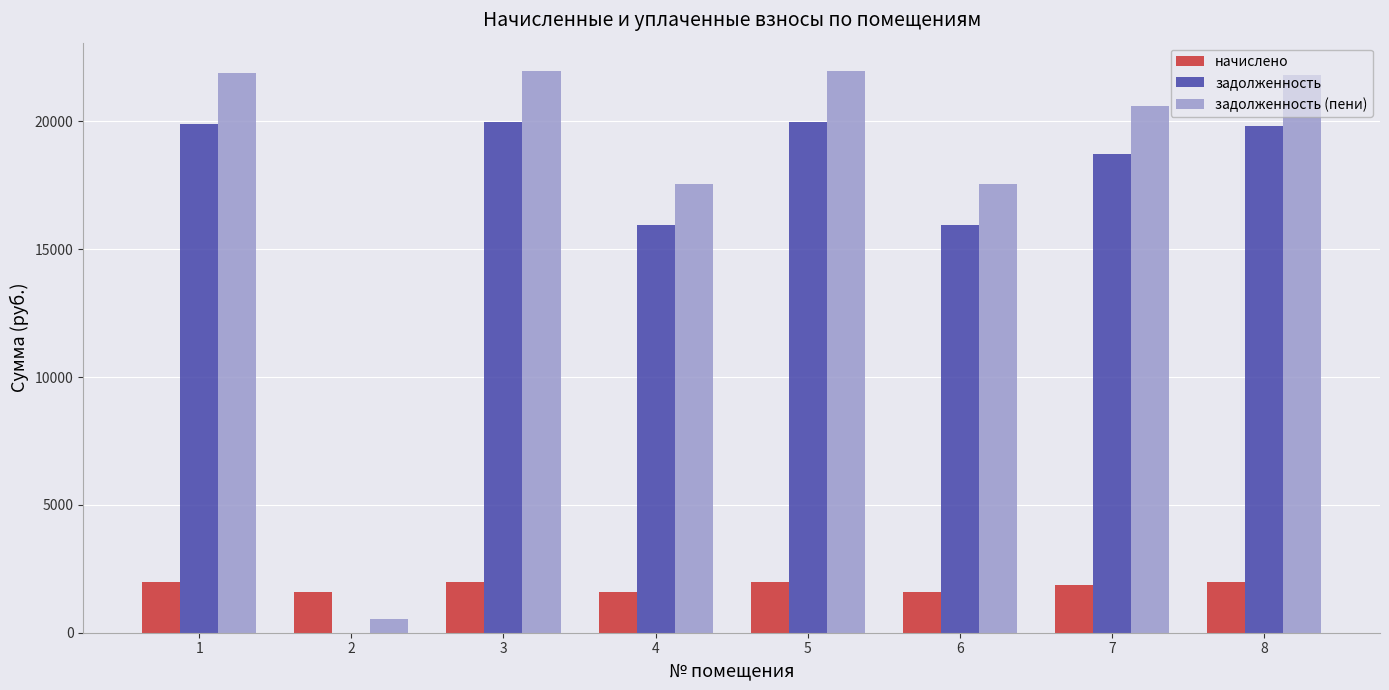

Which series changed the most between 2 and 8?

задолженность (пени)